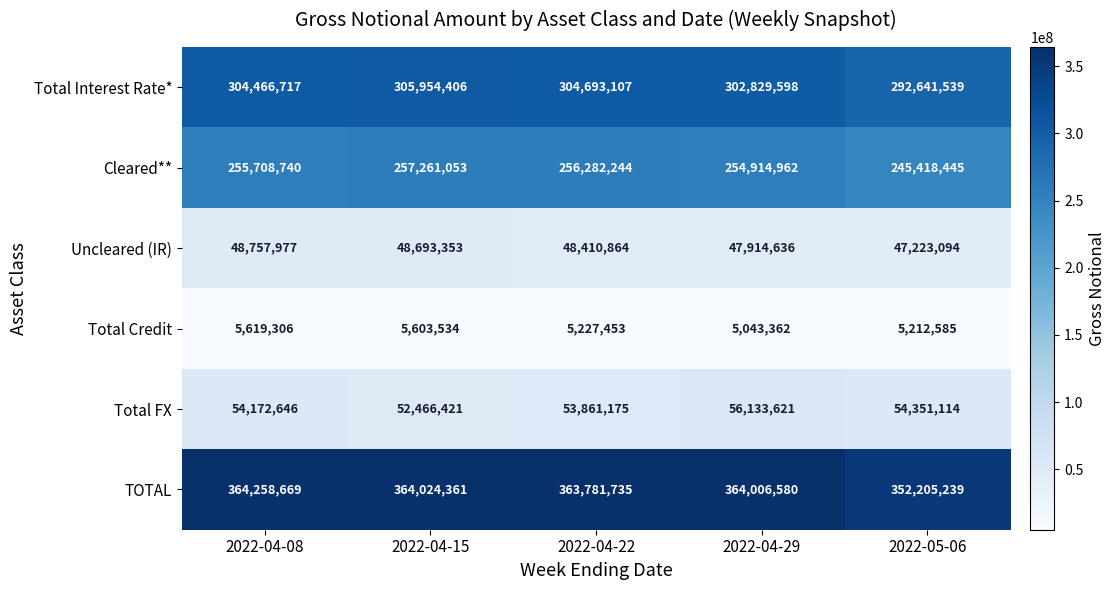

Read the Total Credit value at 2022-04-15, to the nearest 100.

5603500